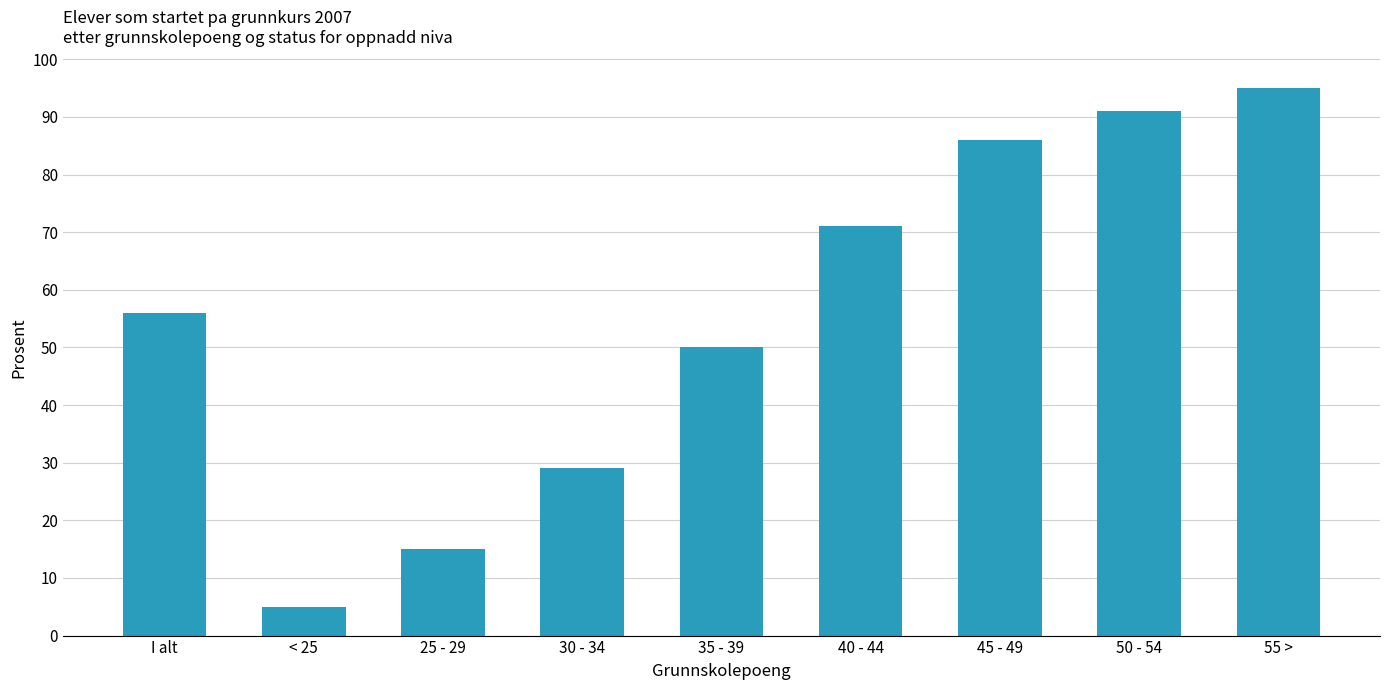

Reading right to left, list all the values displayed in this chart.

95	91	86	71	50	29	15	5	56